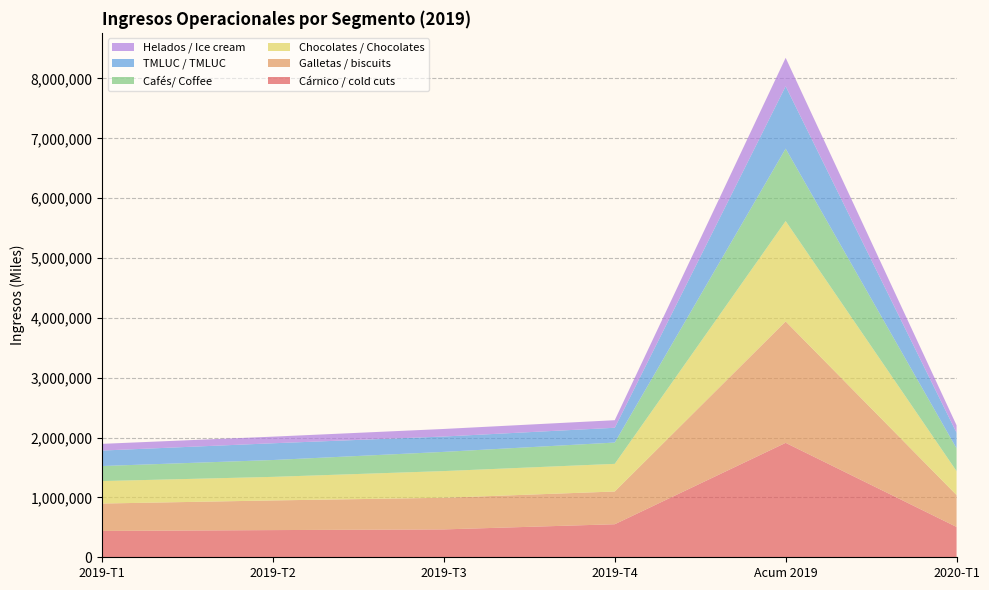

Reading left to right, what are all the values shown in this chart?

Cárnico / cold cuts: 440056	454210	465704	552052	1912022	506787
Galletas / biscuits: 457882	495631	528642	546970	2029125	532799
Chocolates / Chocolates: 375382	393655	445916	461758	1676711	399917
Cafés/ Coffee: 251438	281576	320878	356193	1210085	380663
TMLUC / TMLUC: 258451	279912	256604	246989	1041956	261079
Helados / Ice cream: 112129	110550	126311	126593	475583	124707